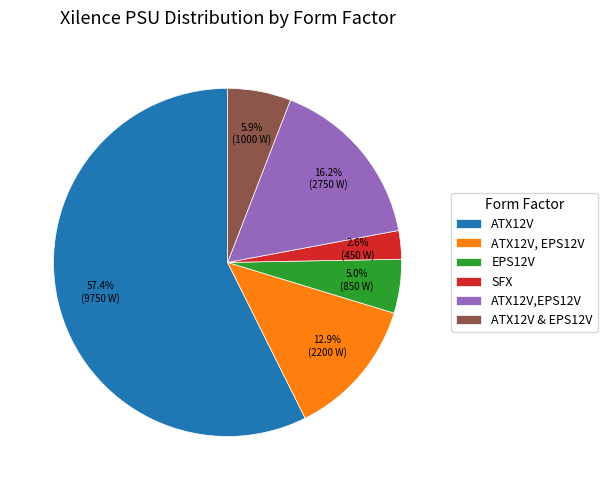

Between ATX12V & EPS12V and ATX12V, EPS12V, which is larger?

ATX12V, EPS12V